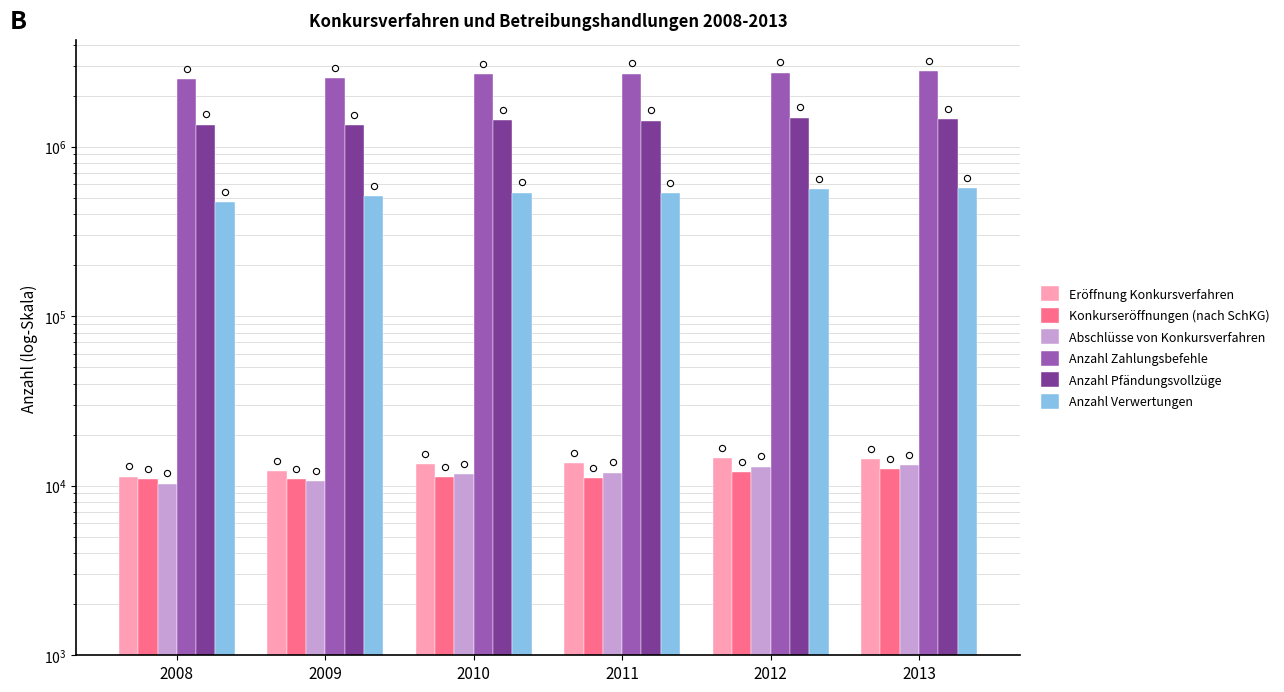

At which category is the sum across all series the highest?

2013